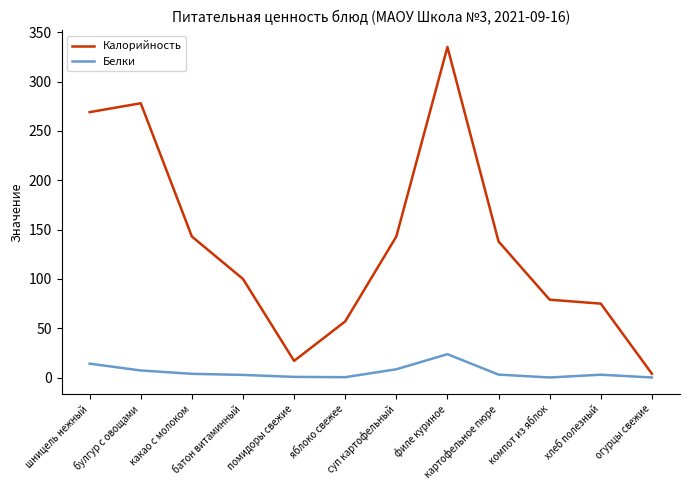

What is the difference between the maximum and minimum values in the Белки series?

23.6